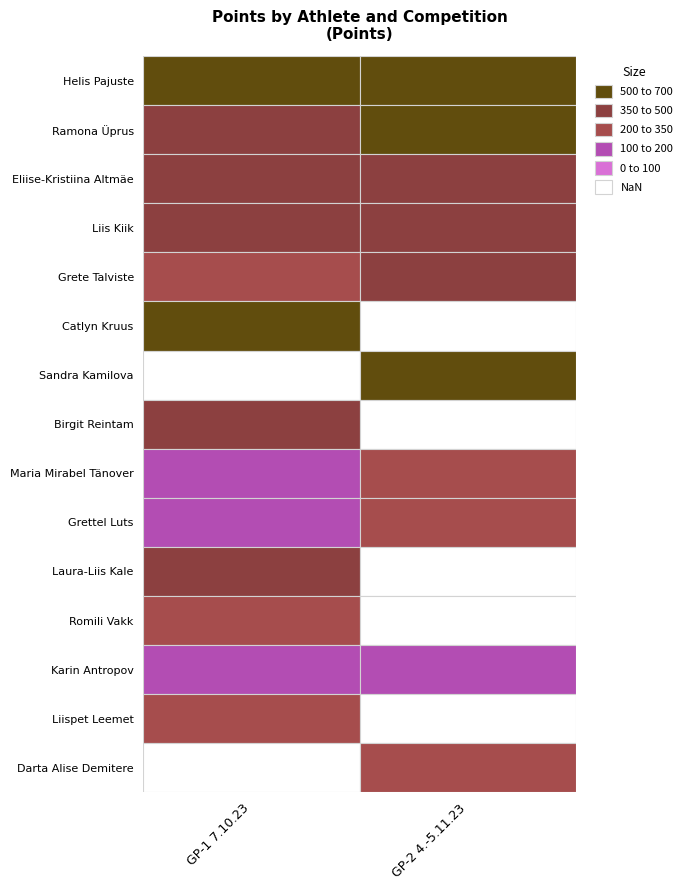

True or false: Catlyn Kruus has a value of -390.9 at GP-2 4.-5.11.23.

False